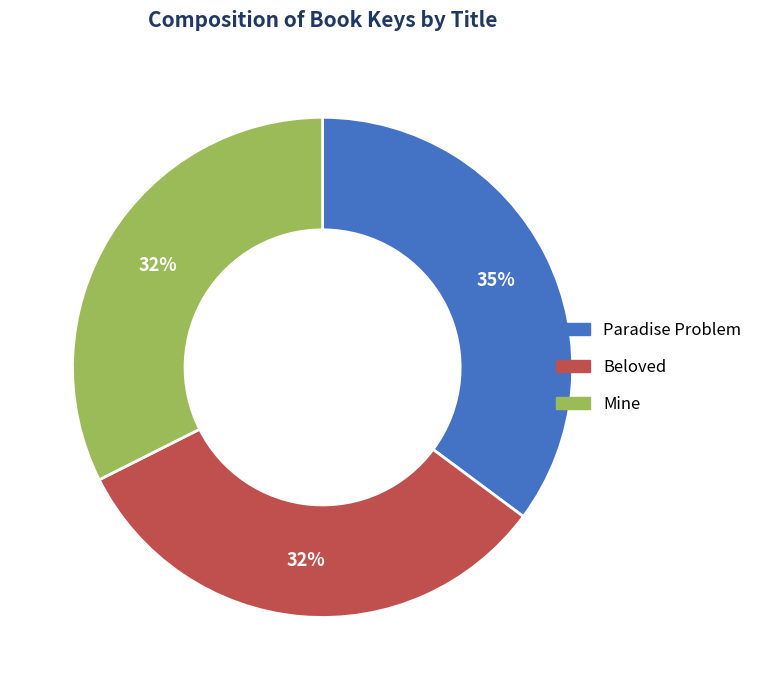

Which has a higher value, Paradise Problem or Mine?

Paradise Problem